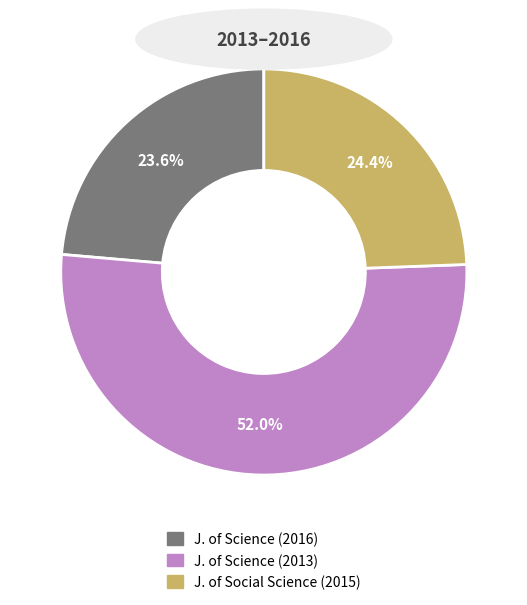

Which category accounts for the majority?

J. of Science (2013)